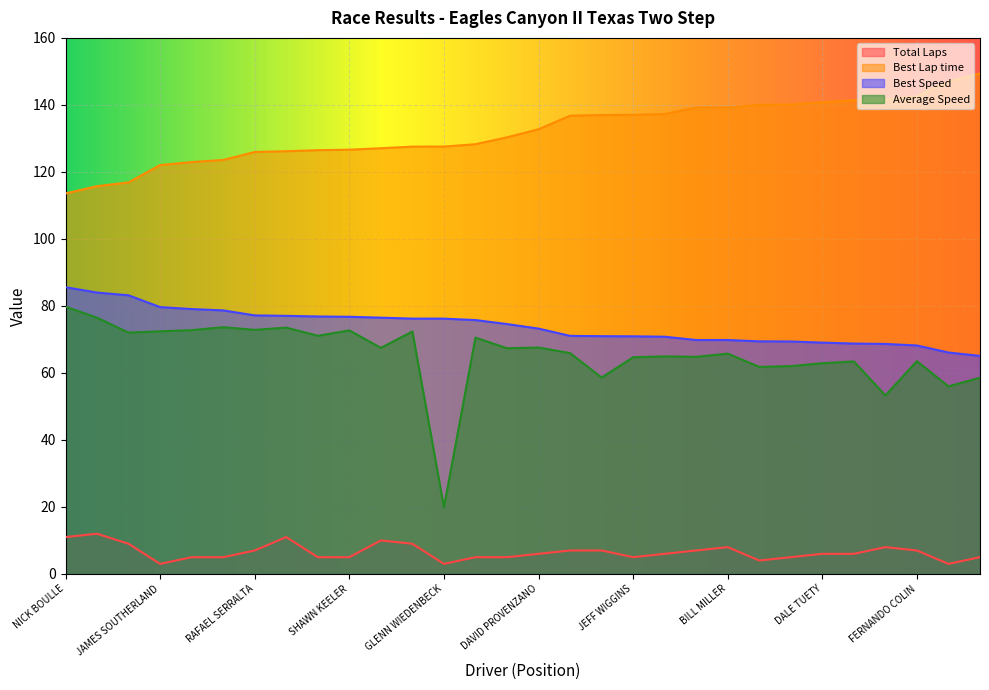

What are all the series names shown in the legend?

Total Laps, Best Lap time, Best Speed, Average Speed